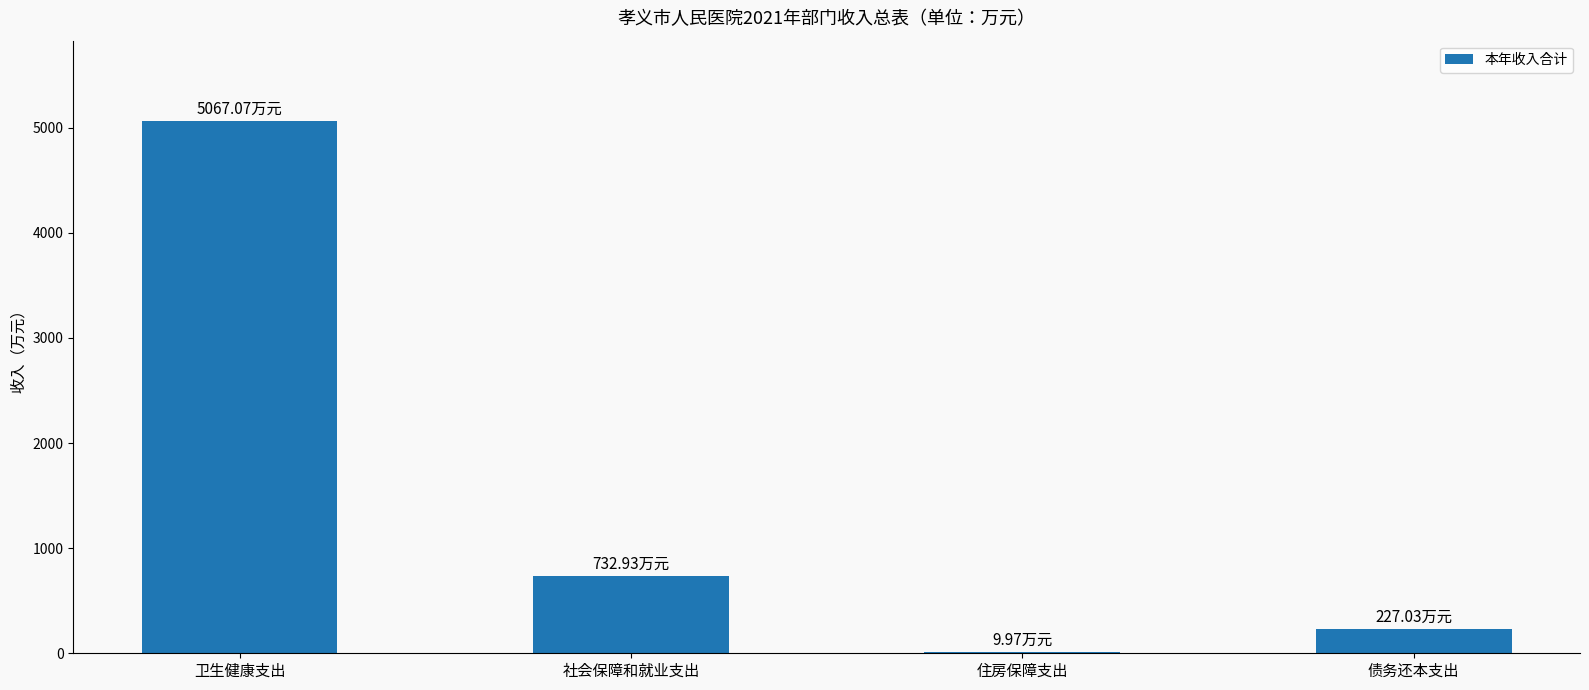

At which label is the value closest to 2538?

社会保障和就业支出